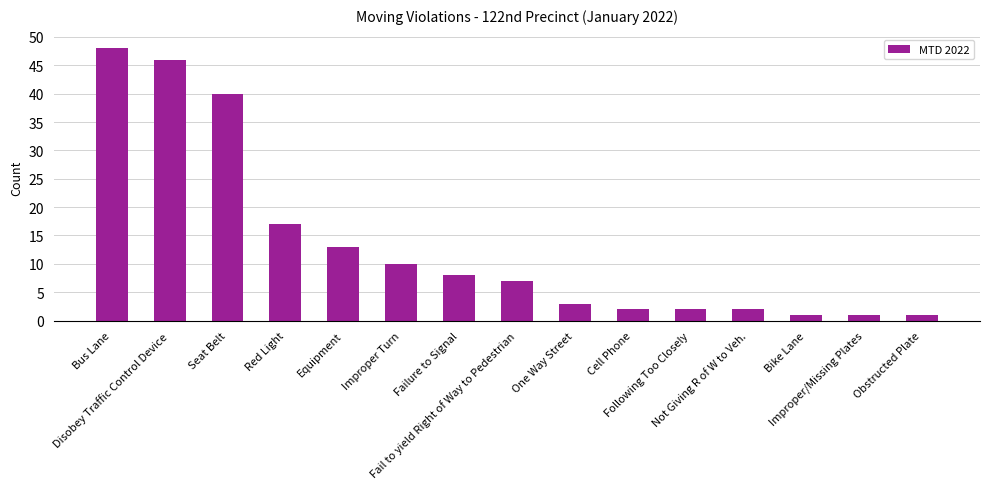

What is the label of the 13th bar from the left?

Bike Lane